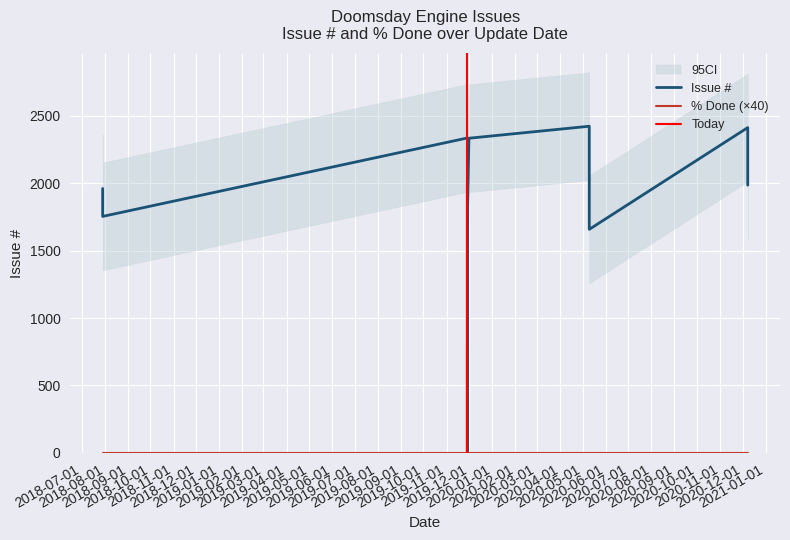

List the series in order of their peak value, highest first.

Issue #, % Done